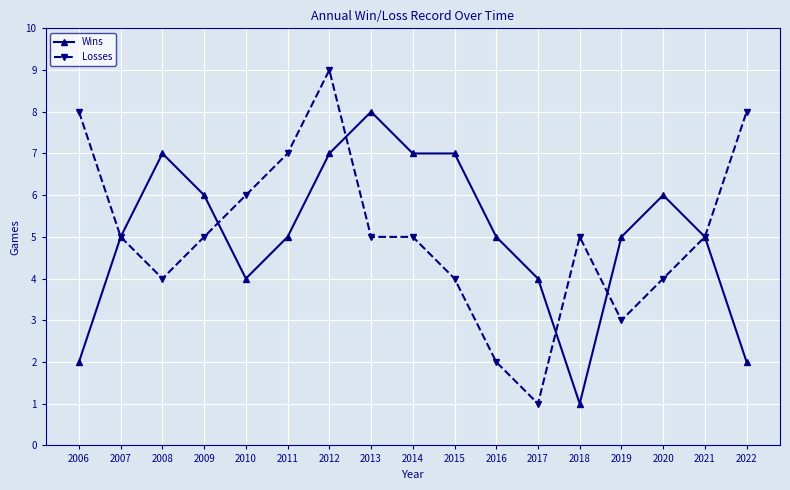

True or false: Losses has a value of 2 at 2009.

False